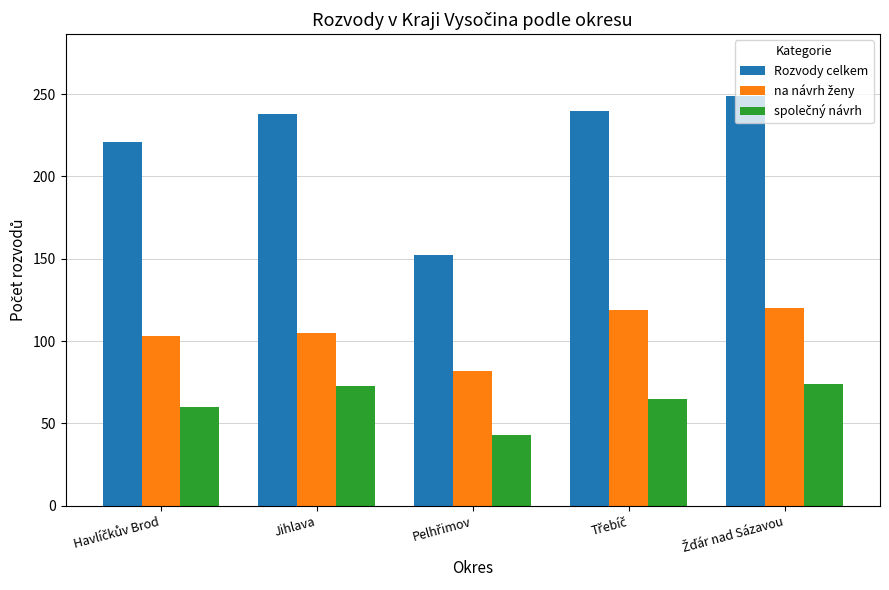

What is the maximum value shown in the chart?

249